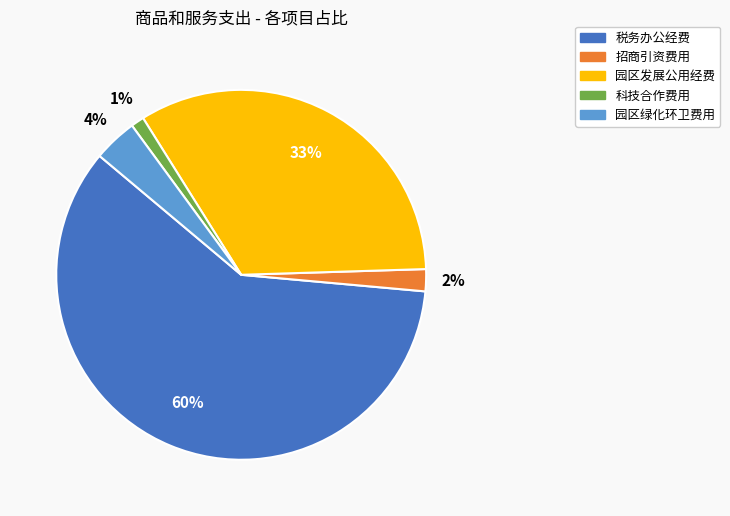

Combined, do 税务办公经费 and 园区发展公用经费 account for over 50%?

Yes